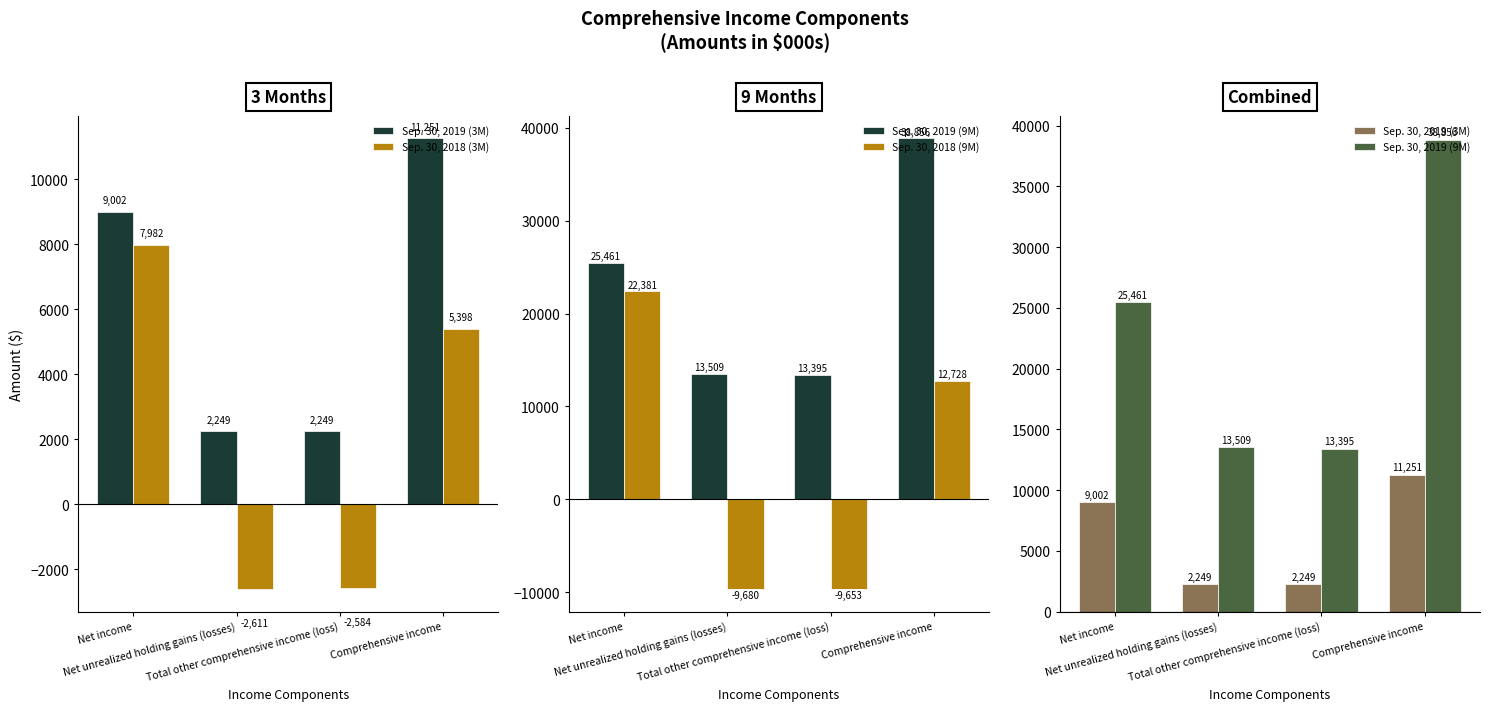

True or false: Sep. 30, 2018 (3M) has a value of 4923 at Net income.

False